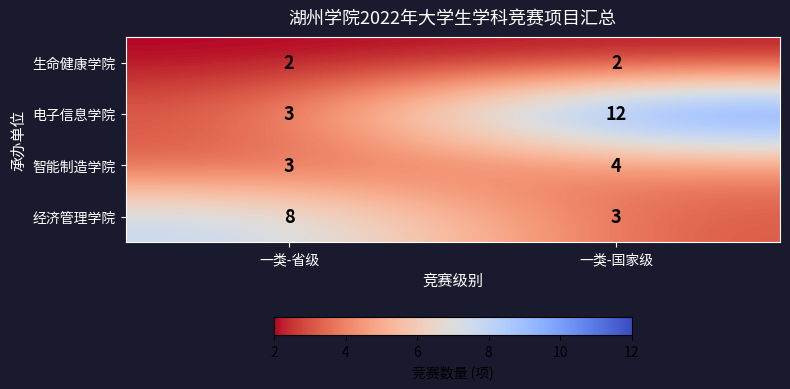

Rank the series by their maximum value, from highest to lowest.

电子信息学院, 经济管理学院, 智能制造学院, 生命健康学院